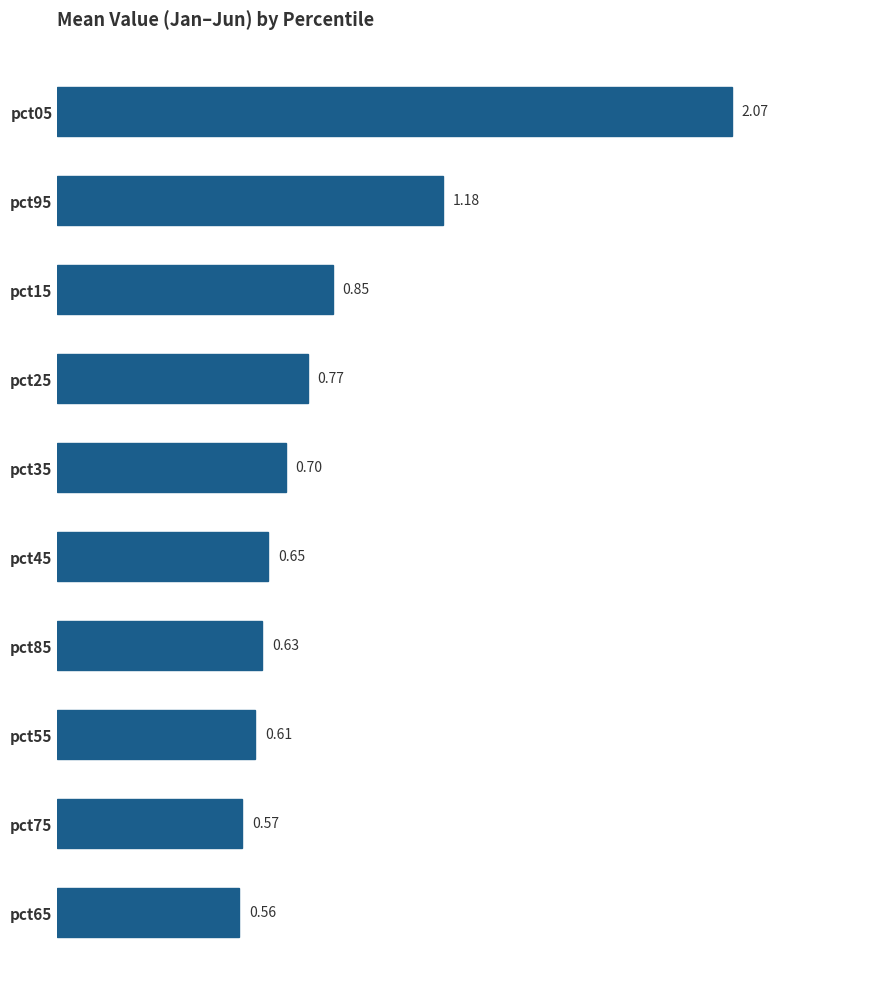

Rank the categories by value from highest to lowest.

pct05, pct95, pct15, pct25, pct35, pct45, pct85, pct55, pct75, pct65